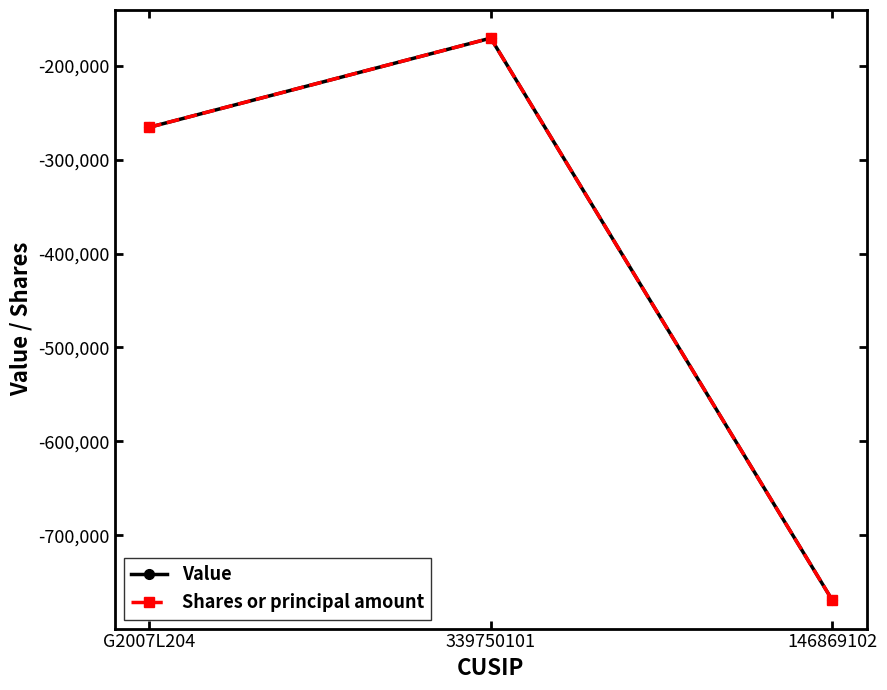

What value does the Value series have at 339750101, to the nearest 100?

-170600